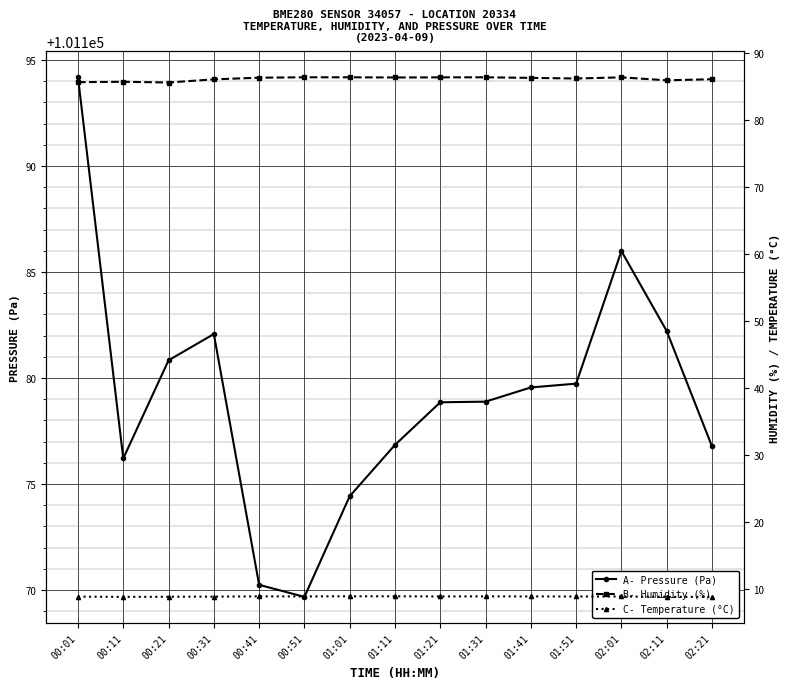

At how many categories does at least one series exceed 71161?

15